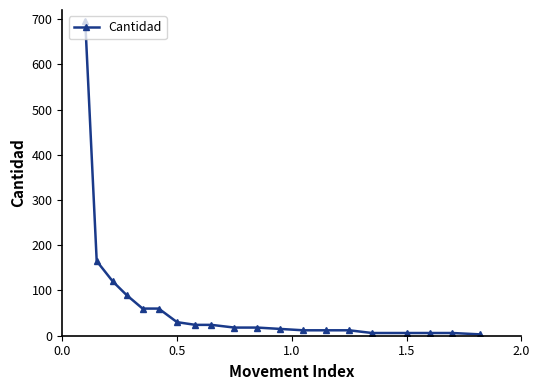

How many lines are shown in the chart?

1